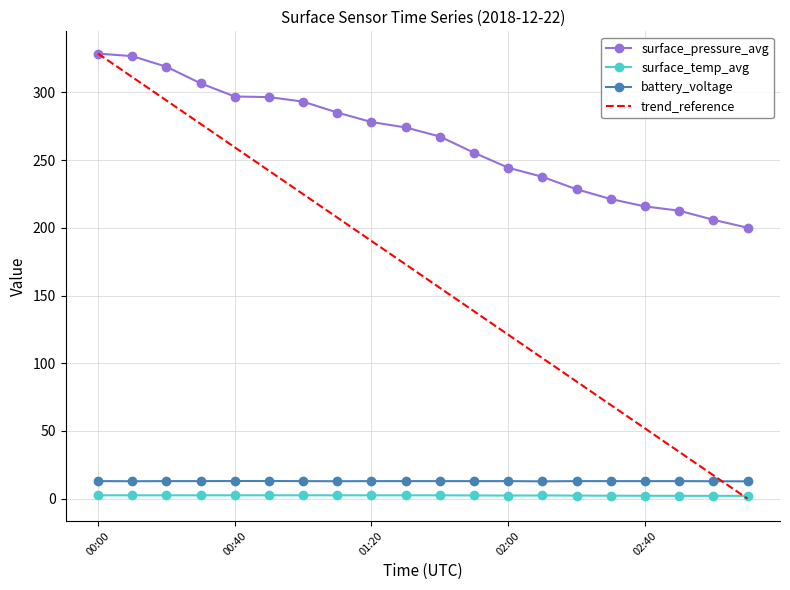

What is the greatest value displayed?

328.7